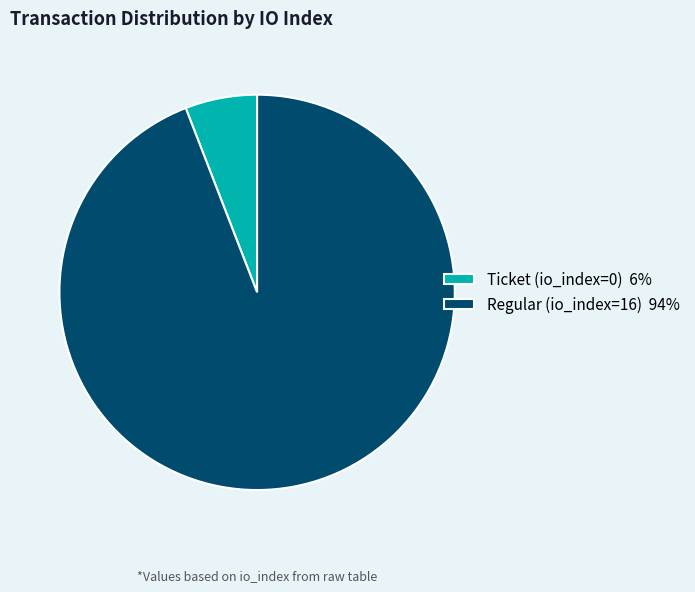

True or false: Regular (io_index=16) accounts for 99% of the total.

False